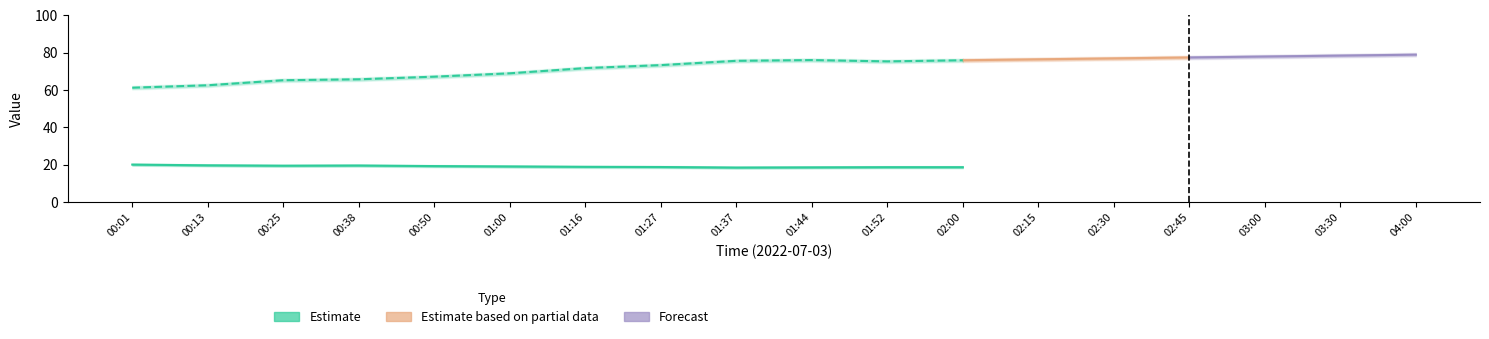

Rank the categories by humidity value from lowest to highest.

00:01, 00:13, 00:25, 00:38, 00:50, 01:00, 01:16, 01:27, 01:52, 01:37, 02:00, 01:44, 02:15, 02:30, 02:45, 03:00, 03:30, 04:00